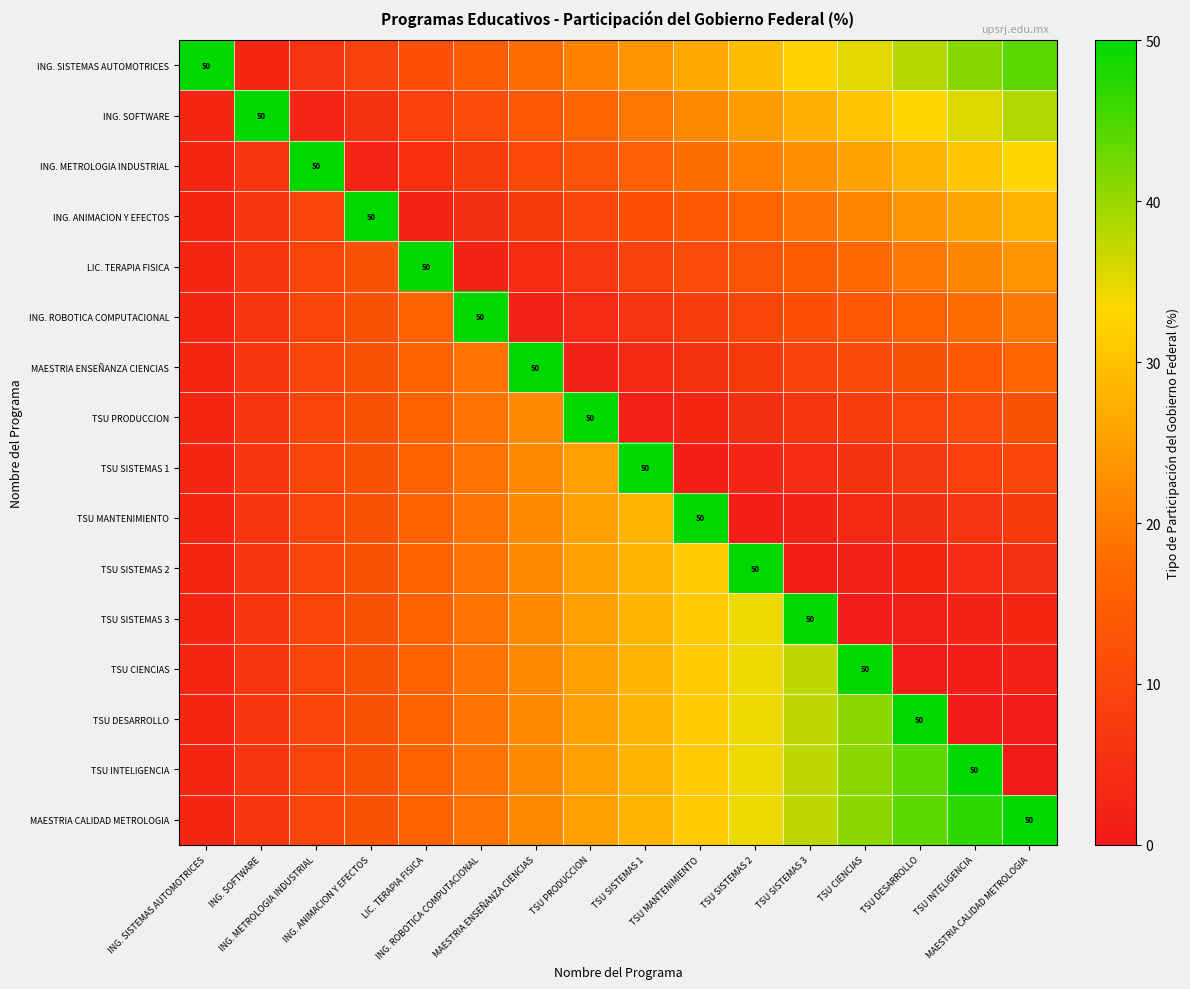

What is the spread (max minus min) of values at TSU MANTENIMIENTO?

48.6